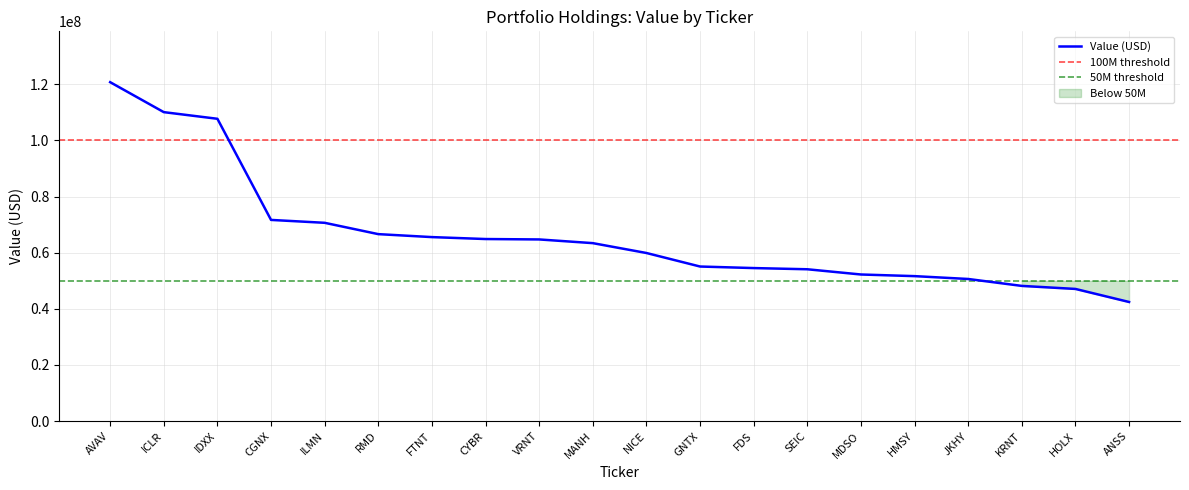

Where is the data nearest to the value 81611000?

CGNX